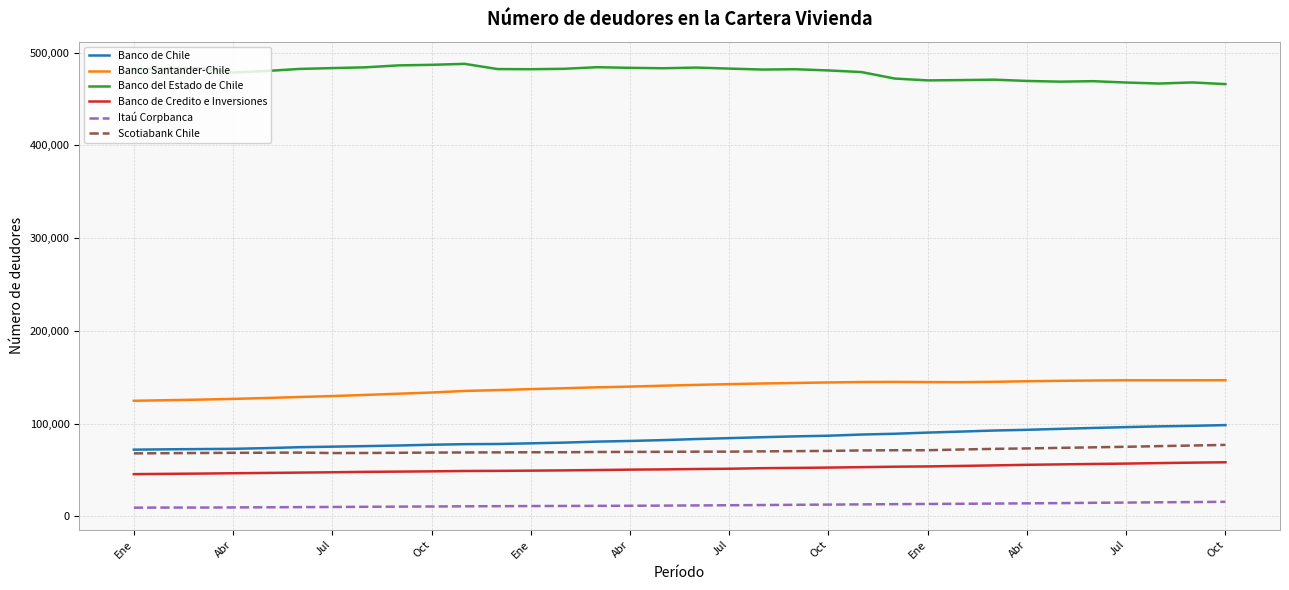

What is the greatest value displayed?

487881